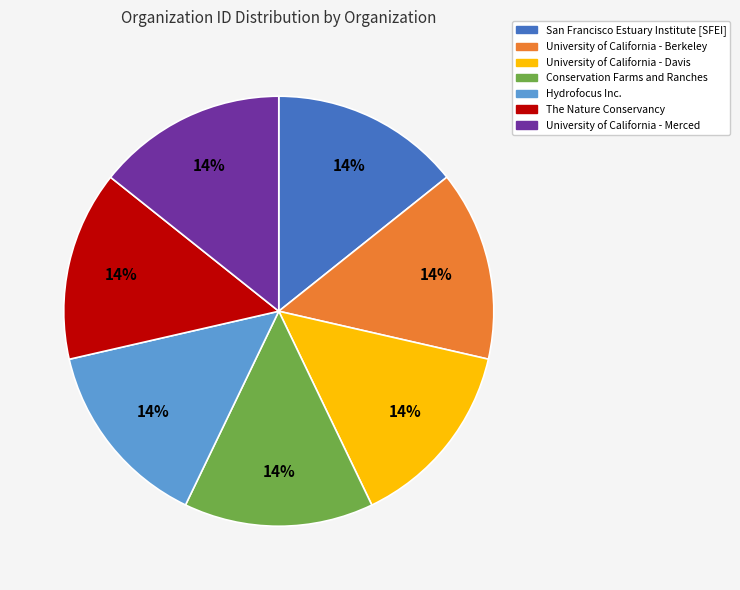

To the nearest percent, what is the average slice percentage?

14%